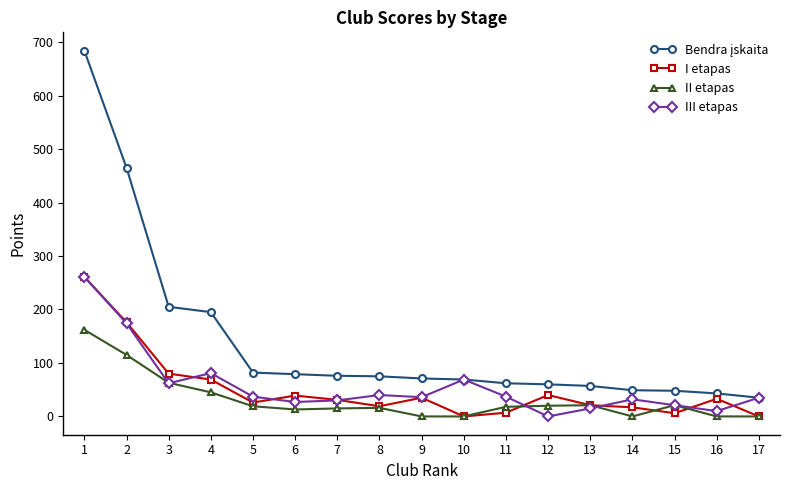

The value of II etapas at 15 is 21. True or false?

True